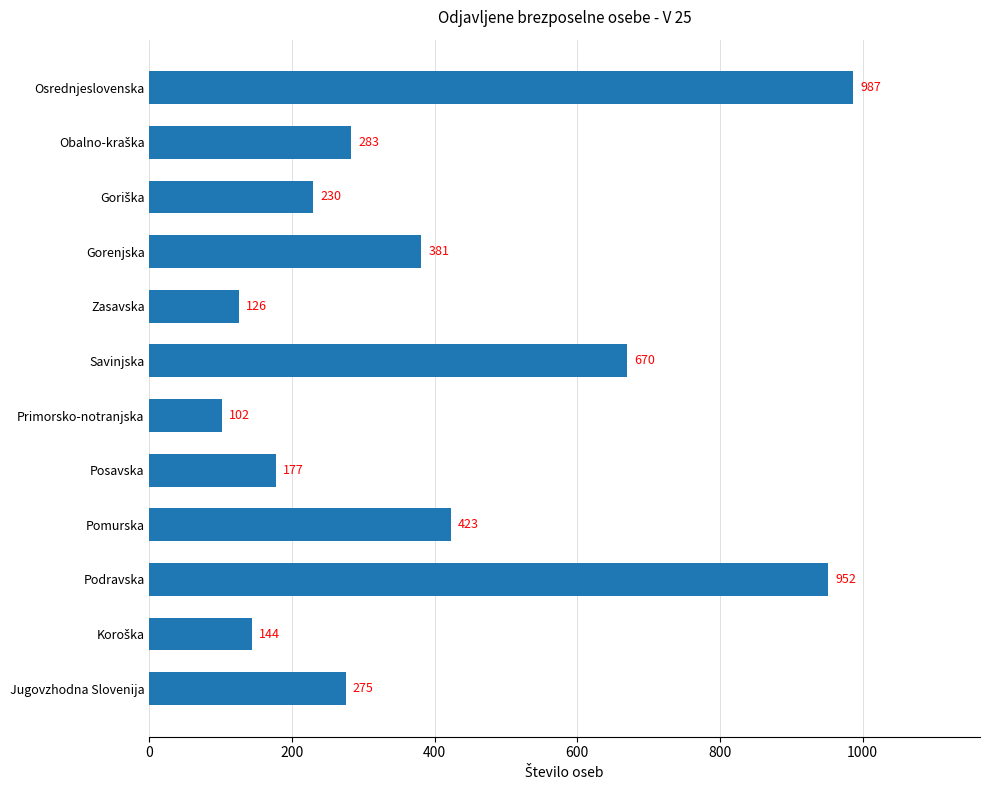

Which has a higher value, Jugovzhodna Slovenija or Pomurska?

Pomurska